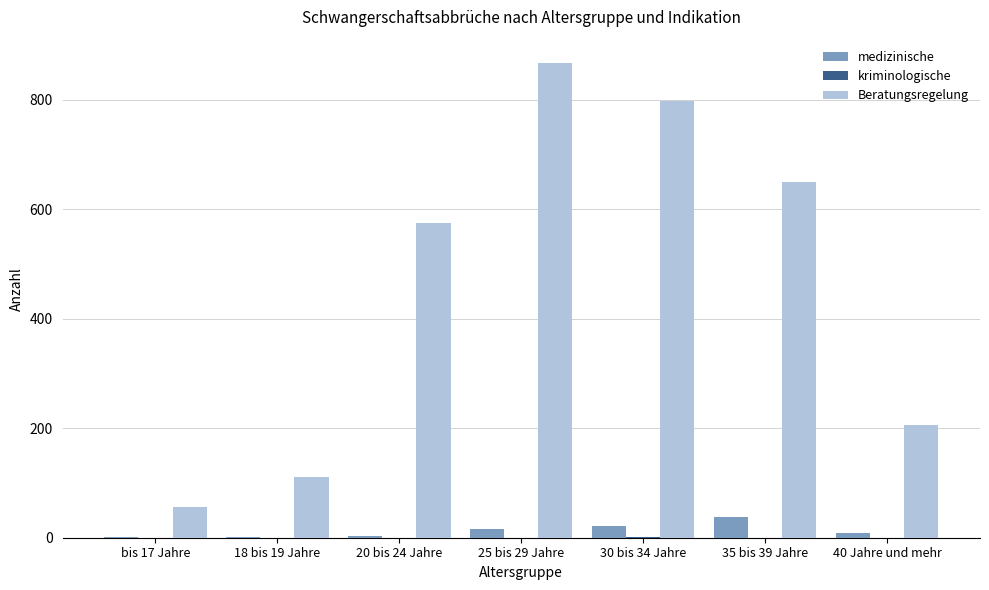

Count the number of categories in the chart.

7